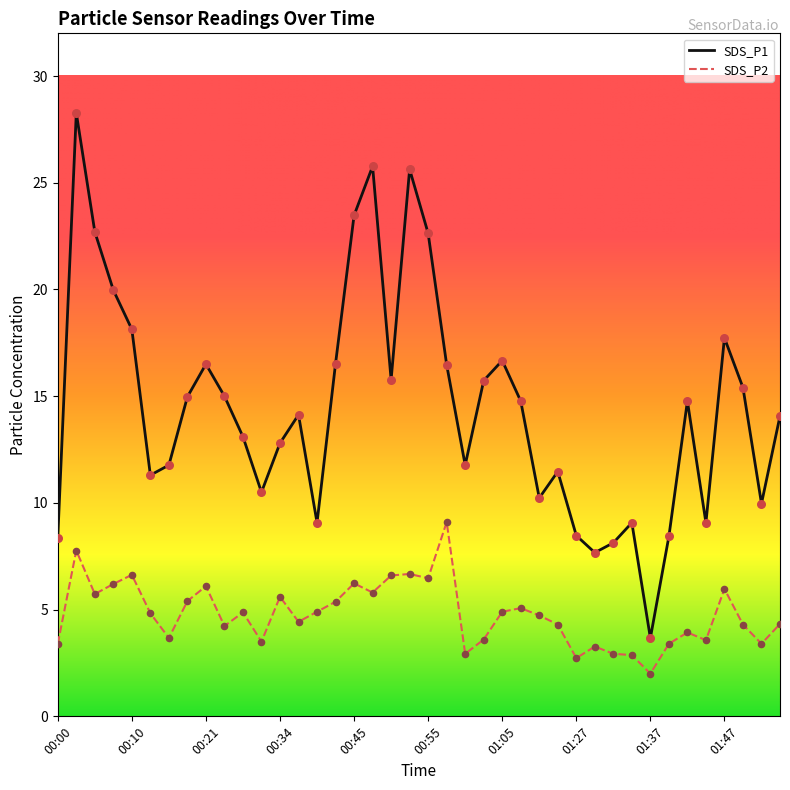

Is the value of SDS_P2 at 00:29 greater than the value of SDS_P1 at 01:45?

No